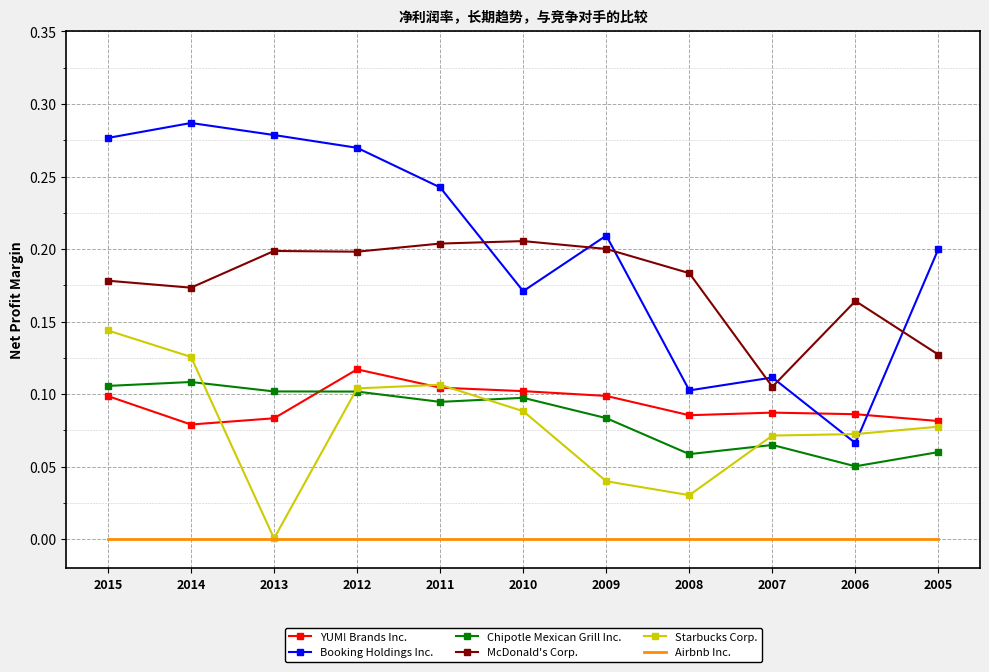

At 2007, list the series in order from largest to smallest.

Booking Holdings Inc., McDonald's Corp., YUM! Brands Inc., Starbucks Corp., Chipotle Mexican Grill Inc., Airbnb Inc.